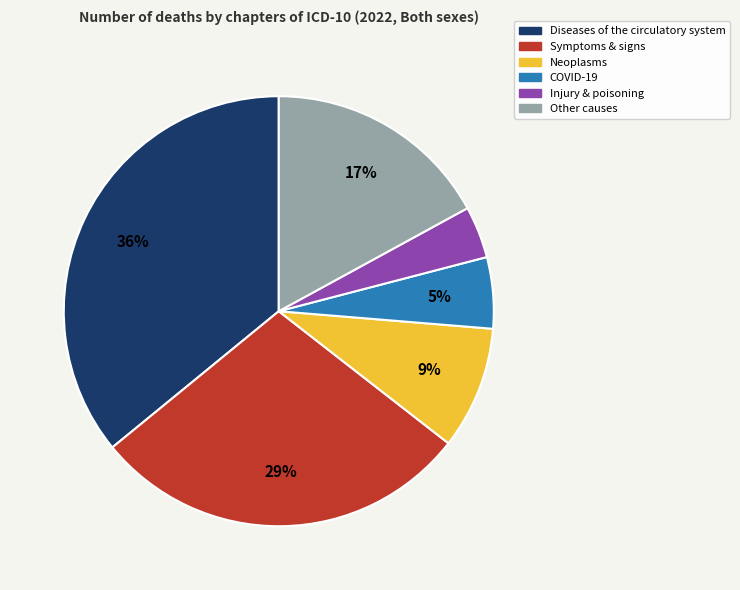

Does any single category account for the majority?

No